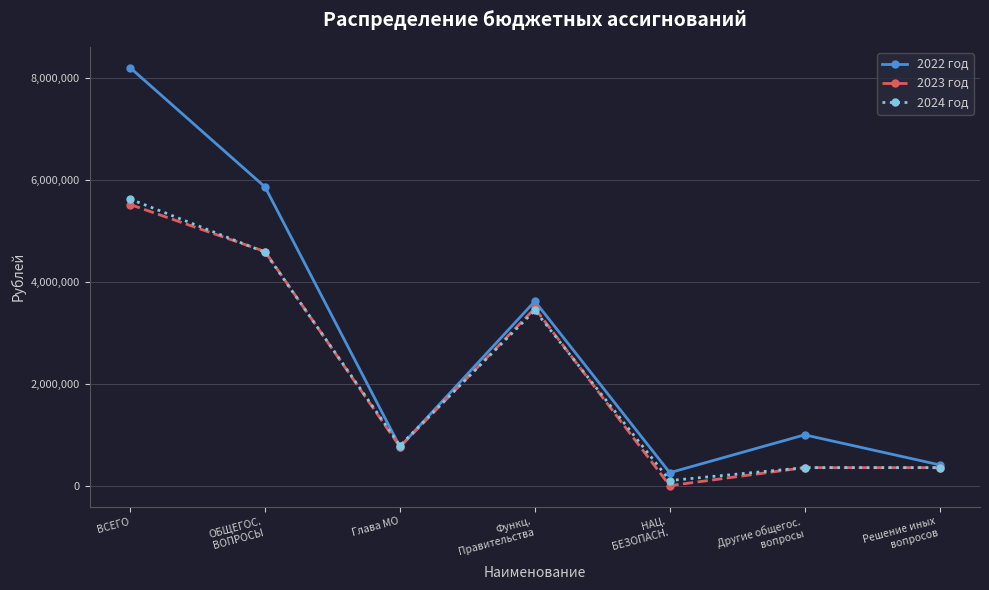

At which label does 2022 год reach its peak?

ВСЕГО